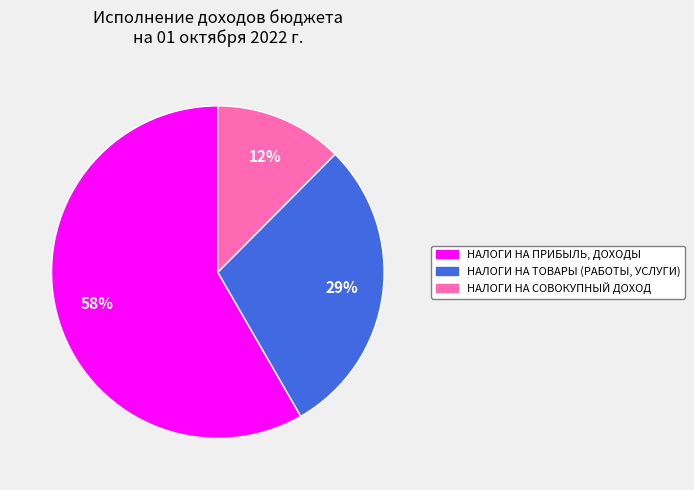

The НАЛОГИ НА ТОВАРЫ (РАБОТЫ, УСЛУГИ) slice represents 21% of the pie. True or false?

False